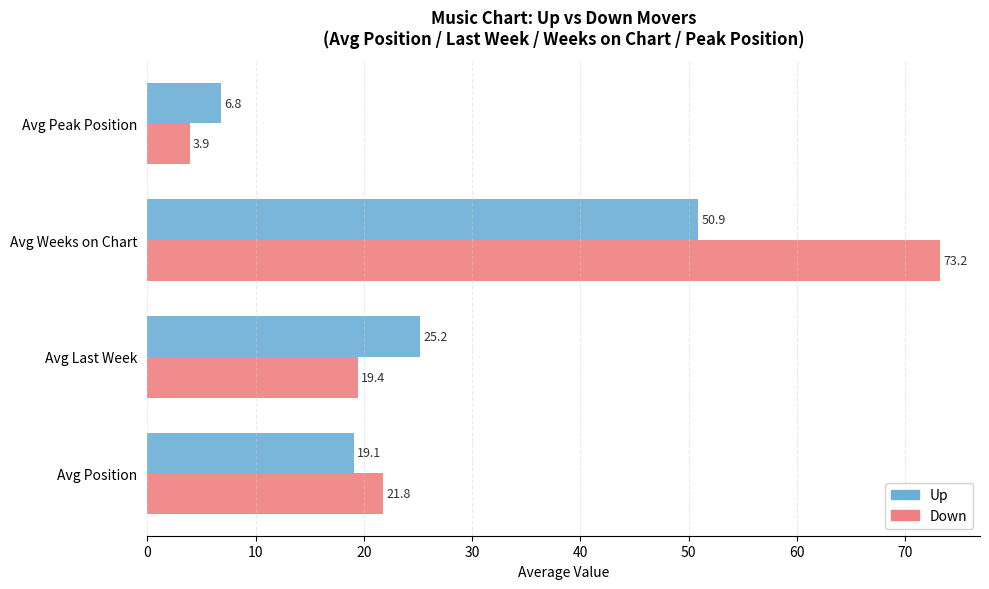

Which category has the lowest value across all series?

Avg Peak Position